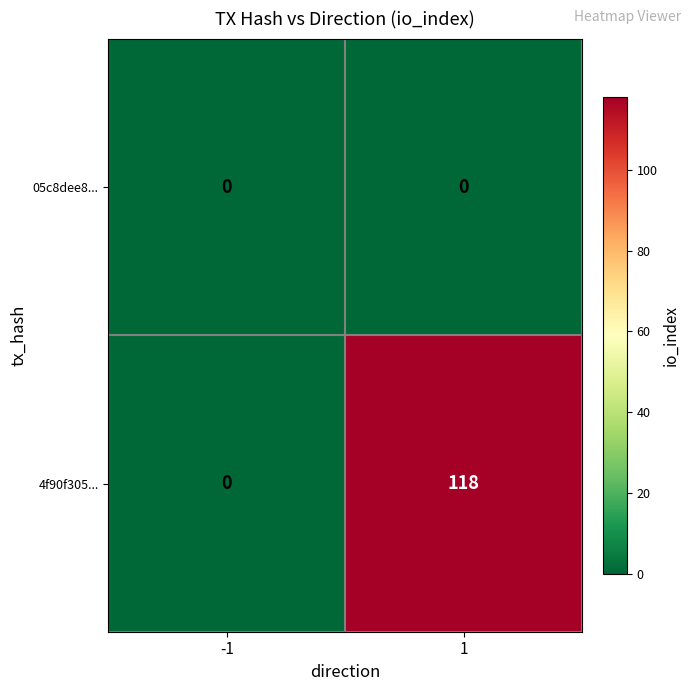

Which series has the largest range (max minus min)?

4f90f305...